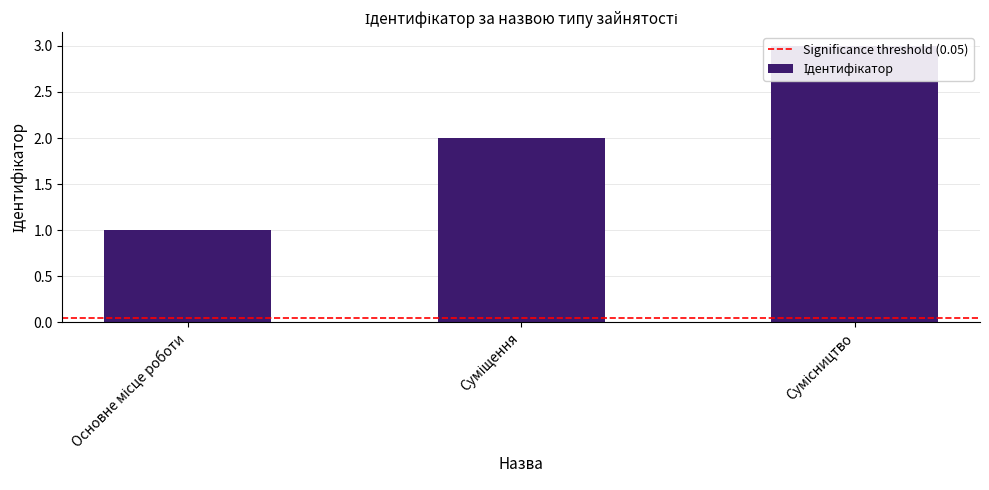

Reading left to right, extract all data points from this chart.

Основне місце роботи=1	Суміщення=2	Сумісництво=3